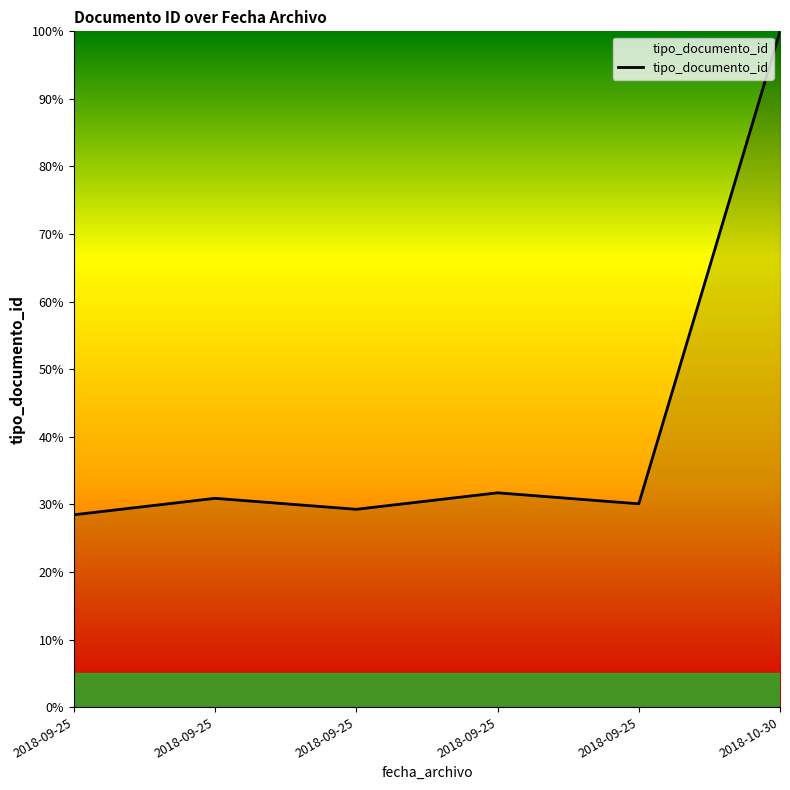

What is the change in value from 2018-09-25 to 2018-09-25?

+0.8